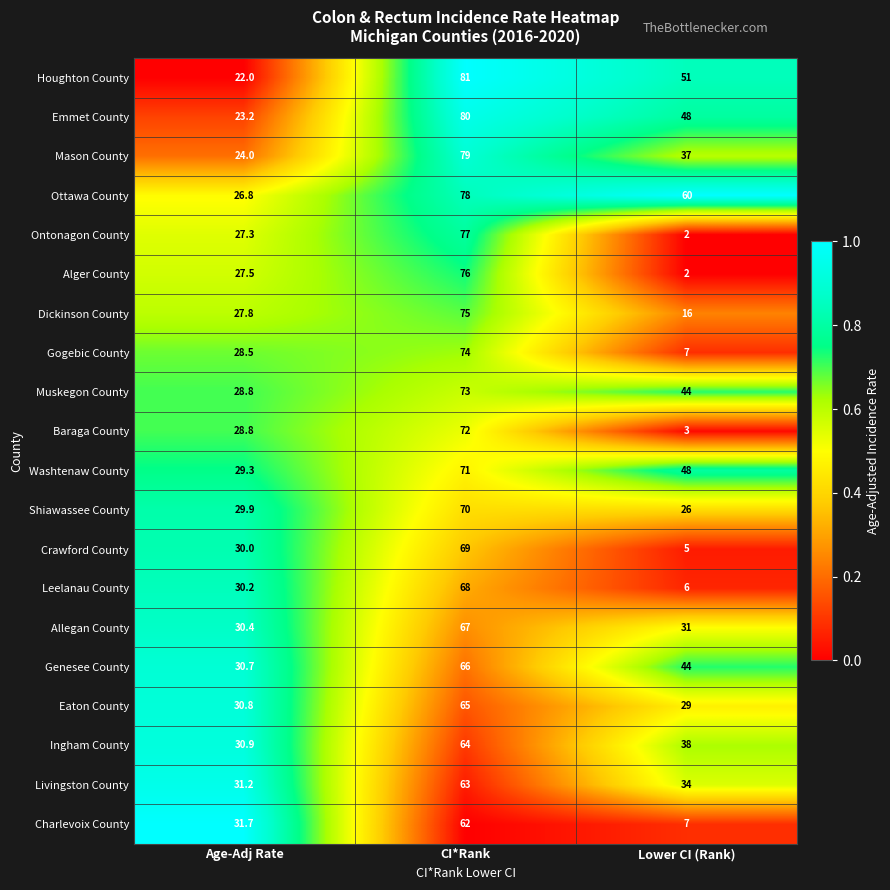

What is the minimum value shown in the chart?

2.0